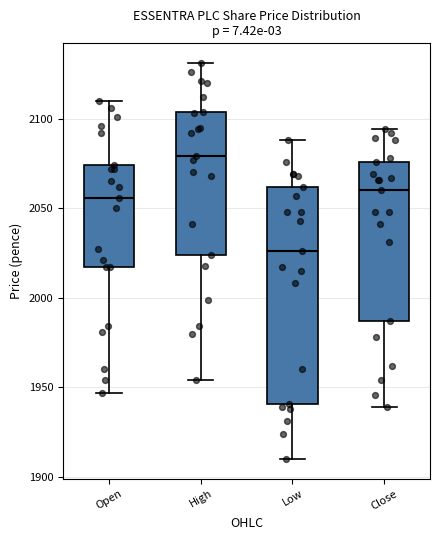

Where is the lower edge of the box for High on the y-axis? The values are not printed on the chart, so give them approximately, as read against the axis.

2025